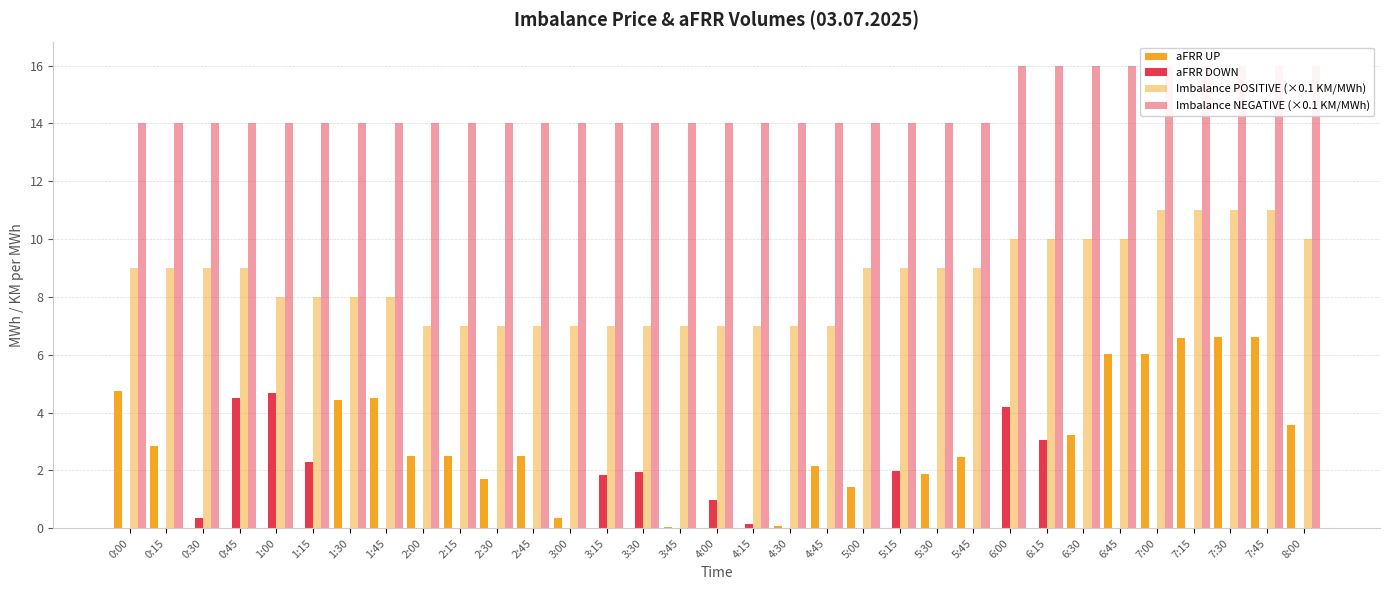

Are the bars horizontal?

No